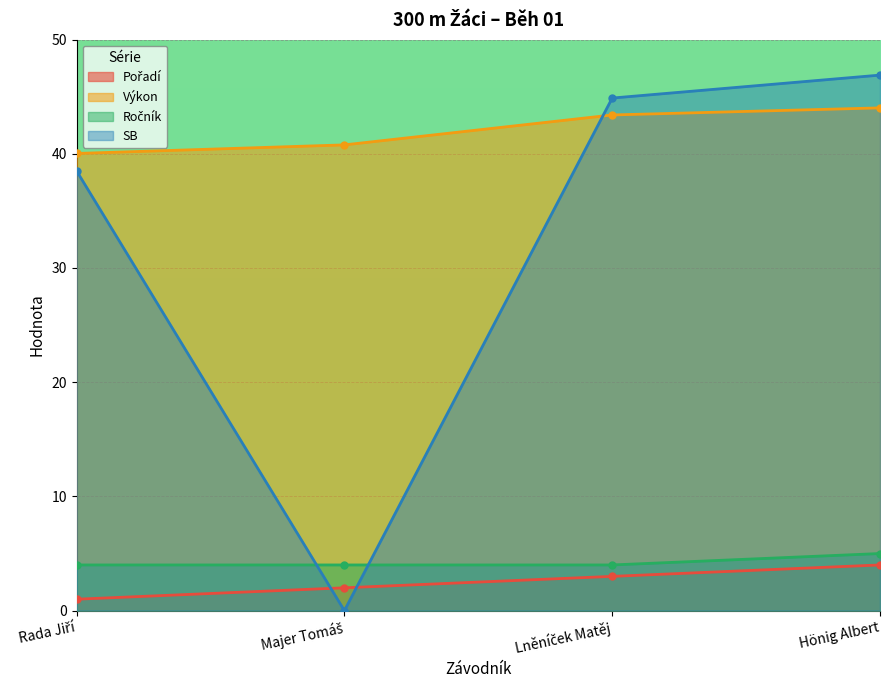

True or false: SB has a value of 44.9 at Lněníček Matěj.

True